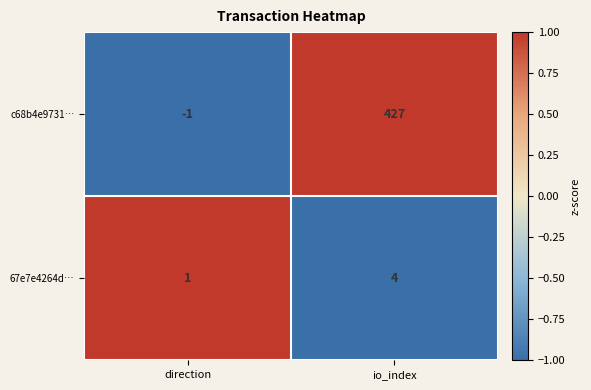

Which series has the largest total across all categories?

c68b4e9731…